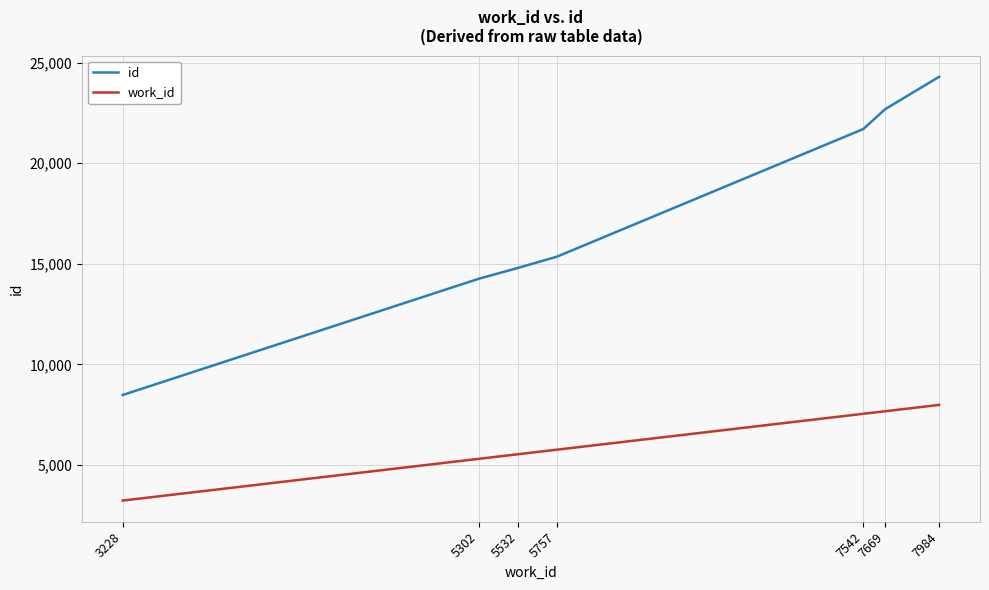

List the series in order of their overall mean, lowest first.

work_id, id